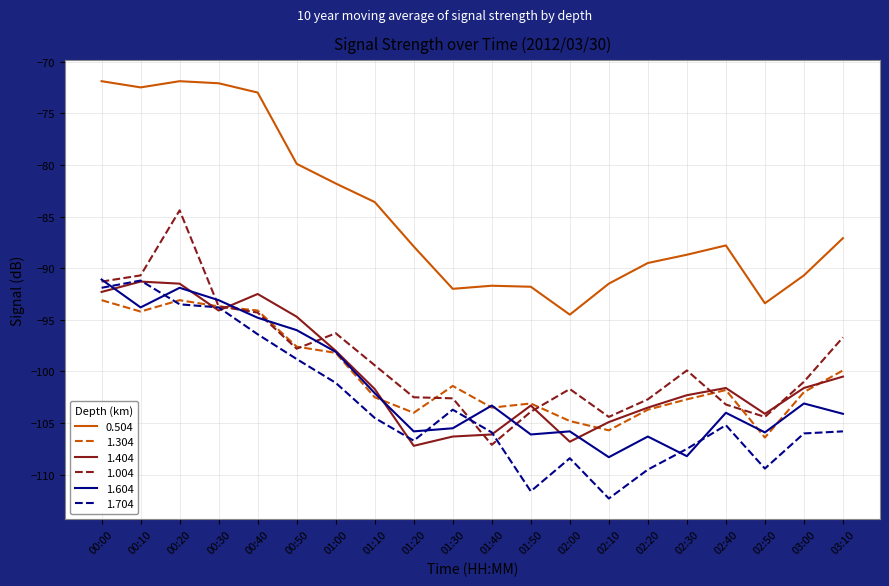

How many intersections are there between 1.604 and 1.304?

7